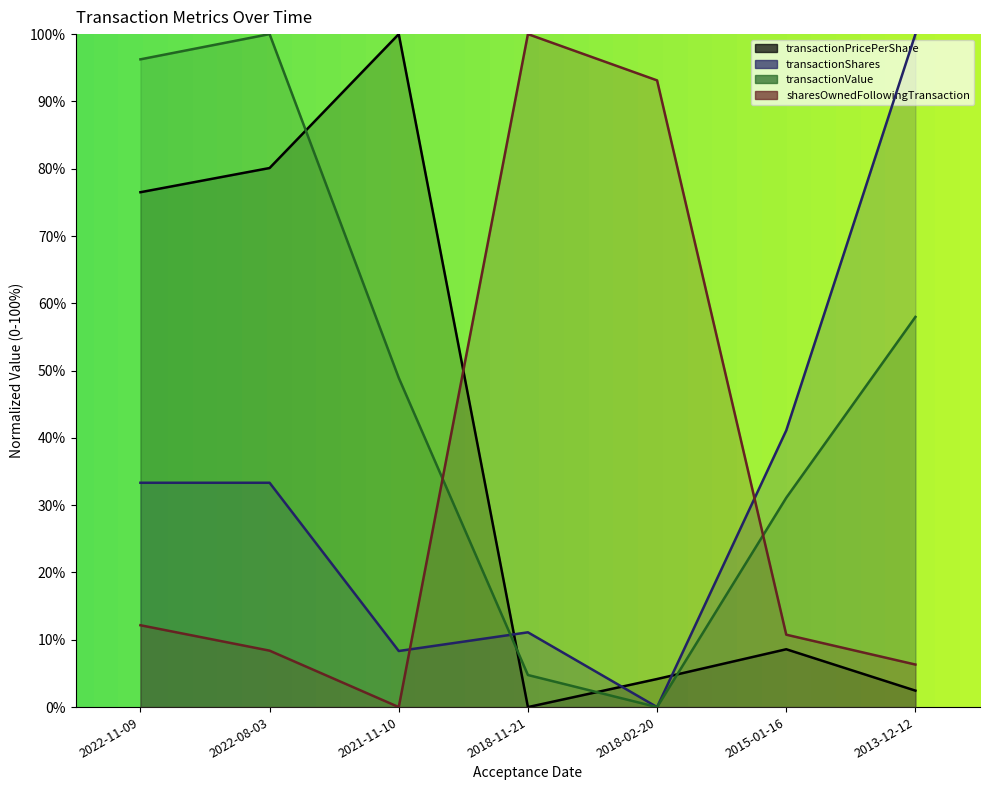

Reading right to left, transcribe all the data shown in this chart.

transactionPricePerShare: 0.0	0.1	0.0	0.0	1.0	0.8	0.8
transactionShares: 1.0	0.4	0.0	0.1	0.1	0.3	0.3
transactionValue: 0.6	0.3	0.0	0.0	0.5	1.0	1.0
sharesOwnedFollowingTransaction: 0.1	0.1	0.9	1.0	0.0	0.1	0.1